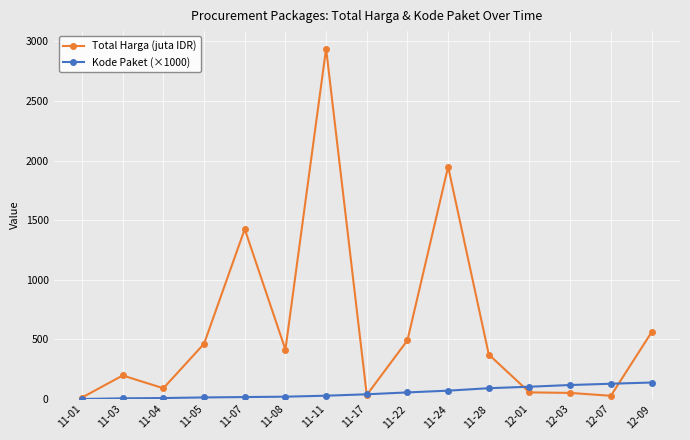

True or false: Total Harga (juta IDR) has more than 1 interior local peaks.

True